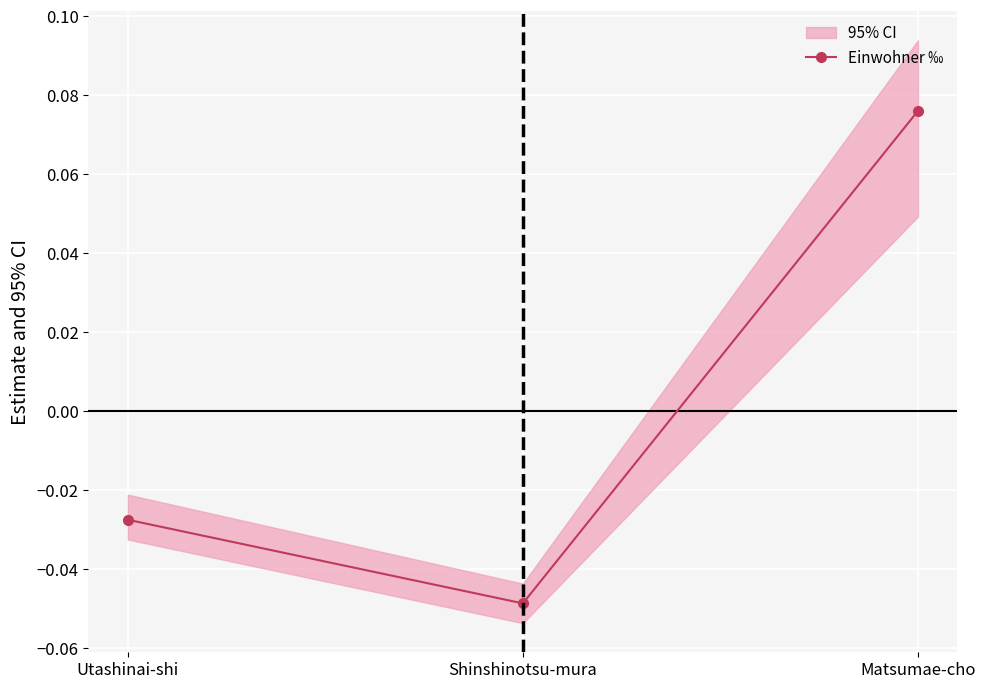

Rank the categories by Einwohner ‰ value from lowest to highest.

Shinshinotsu-mura, Utashinai-shi, Matsumae-cho